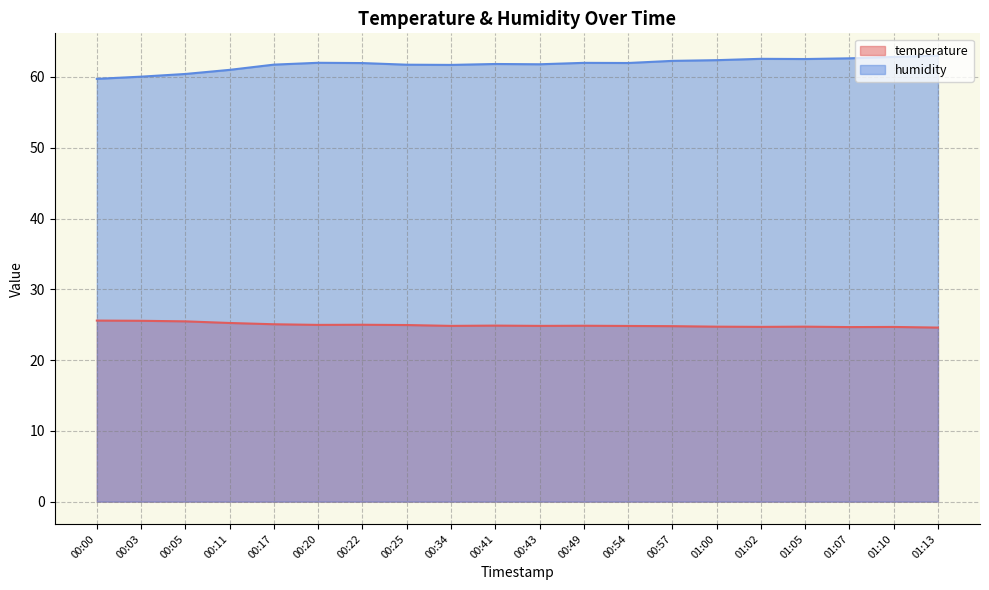

At which label is temperature closest to 25?

00:22